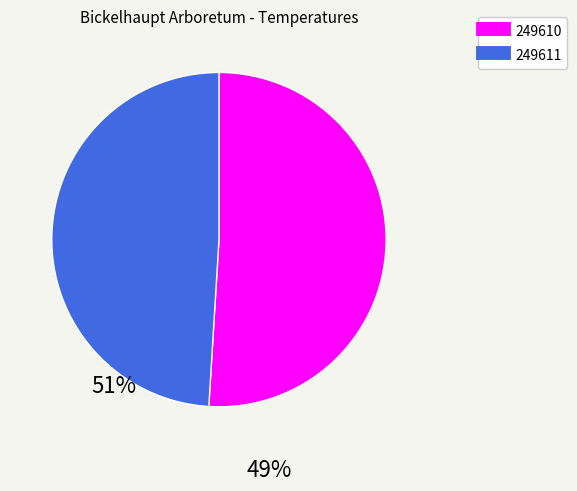

What is the majority slice?

249610